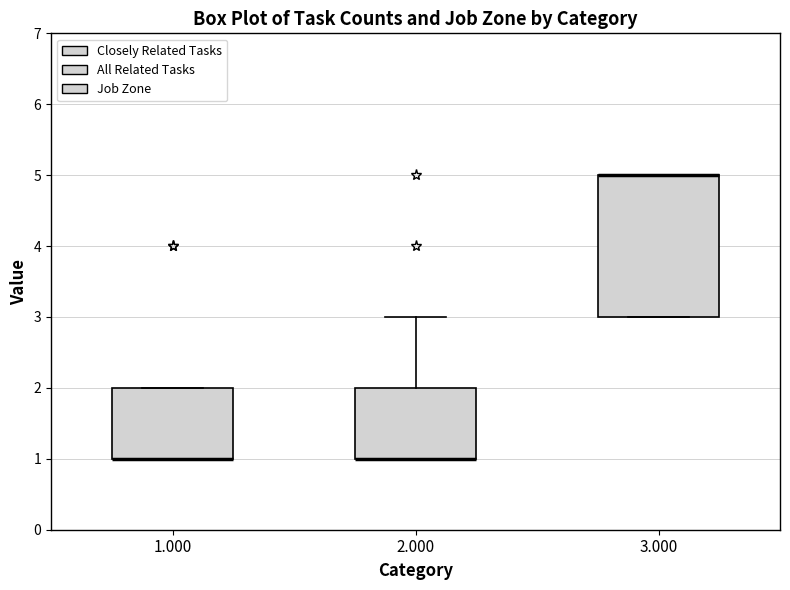

Where is the upper edge of the box at x = 2.000 on the y-axis? The values are not printed on the chart, so give them approximately, as read against the axis.

2